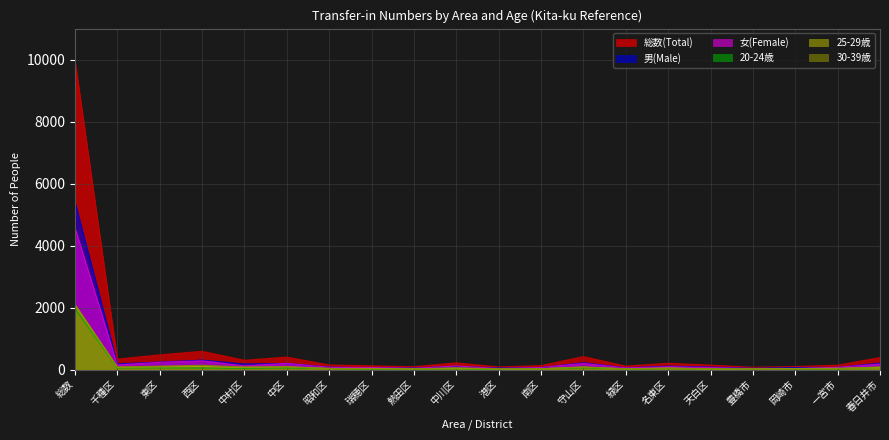

At which category does the chart reach its peak across all series?

総数